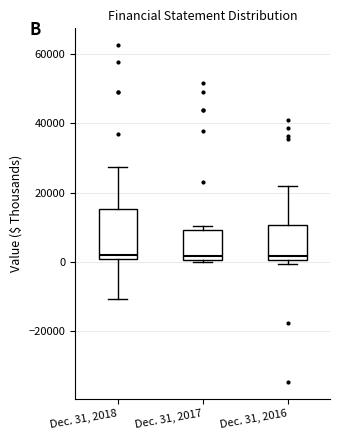

Where is the upper edge of the box for Dec. 31, 2016 on the y-axis? The values are not printed on the chart, so give them approximately, as read against the axis.

10000